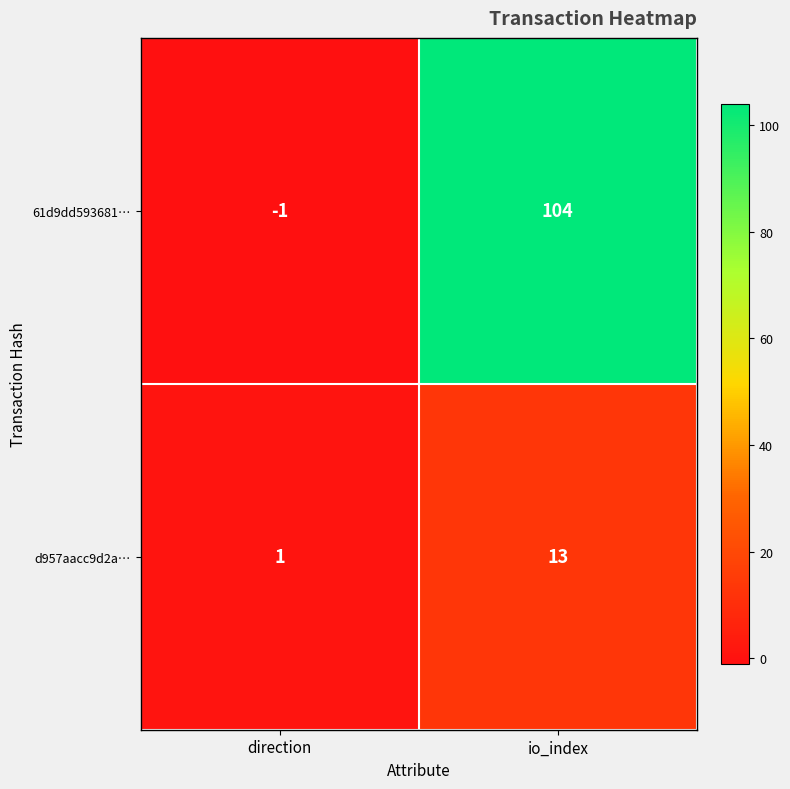

At which label does 61d9dd593681… reach its peak?

io_index